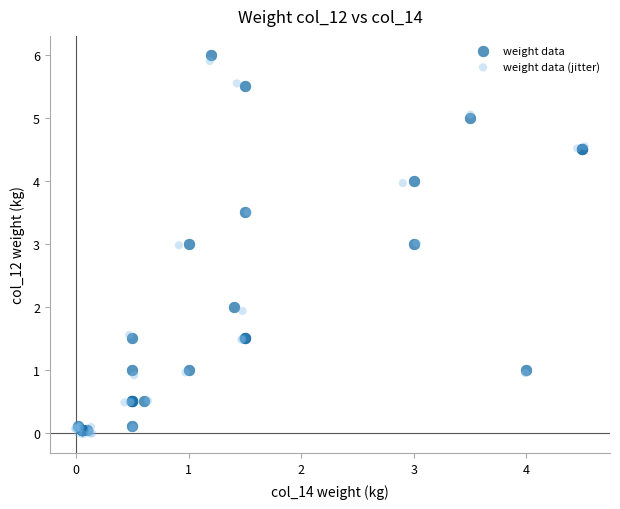

What are all the series names shown in the legend?

weight data, weight data (jitter)